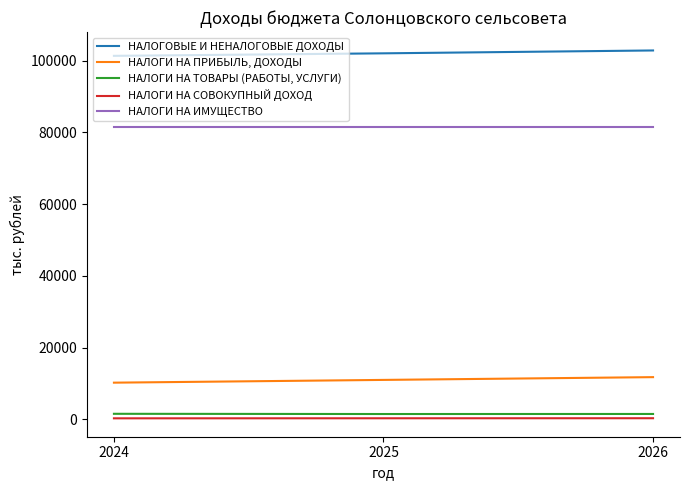

What is the maximum value shown in the chart?

102835.0